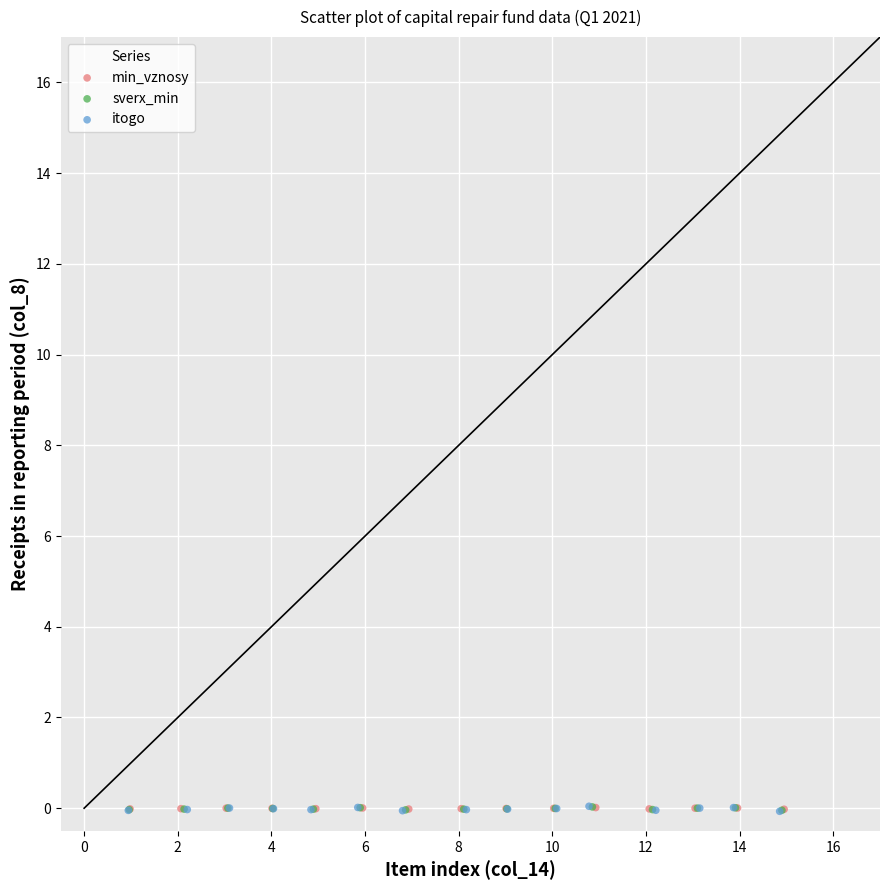

Which series has the widest spread of Y values?

itogo